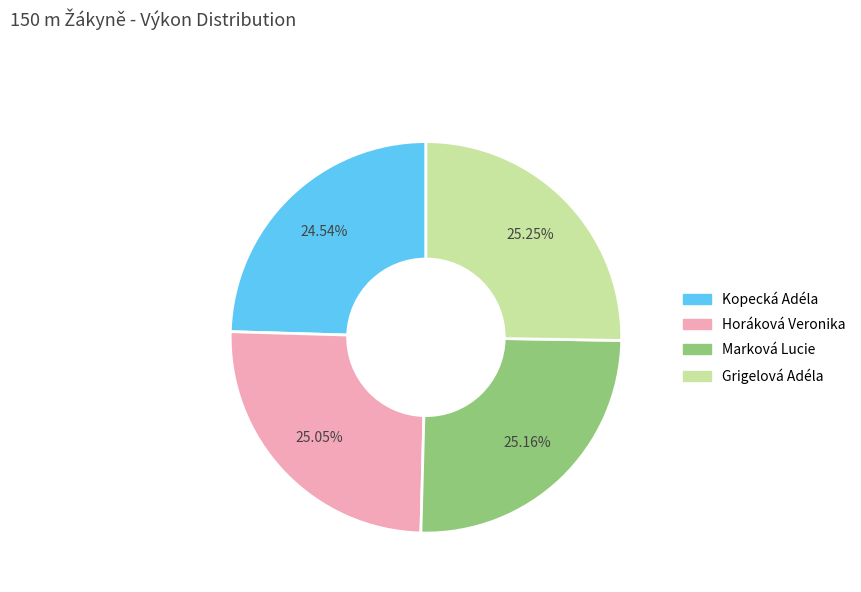

Which category has the smallest portion of the pie?

Kopecká Adéla